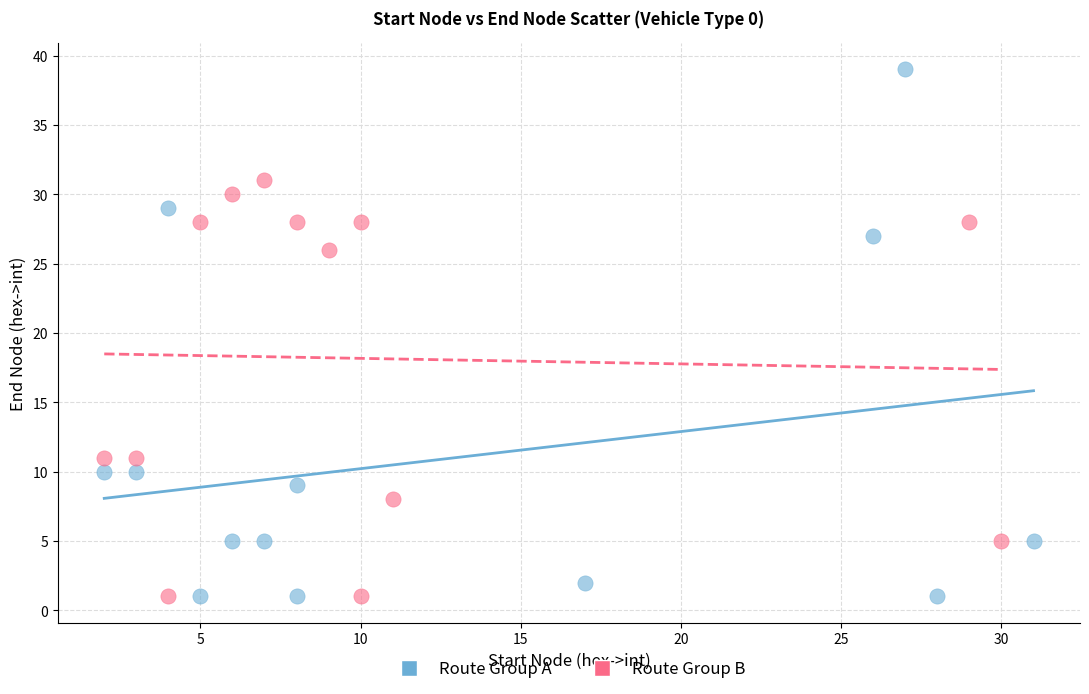

Which series contains the highest Y value?

Route Group A